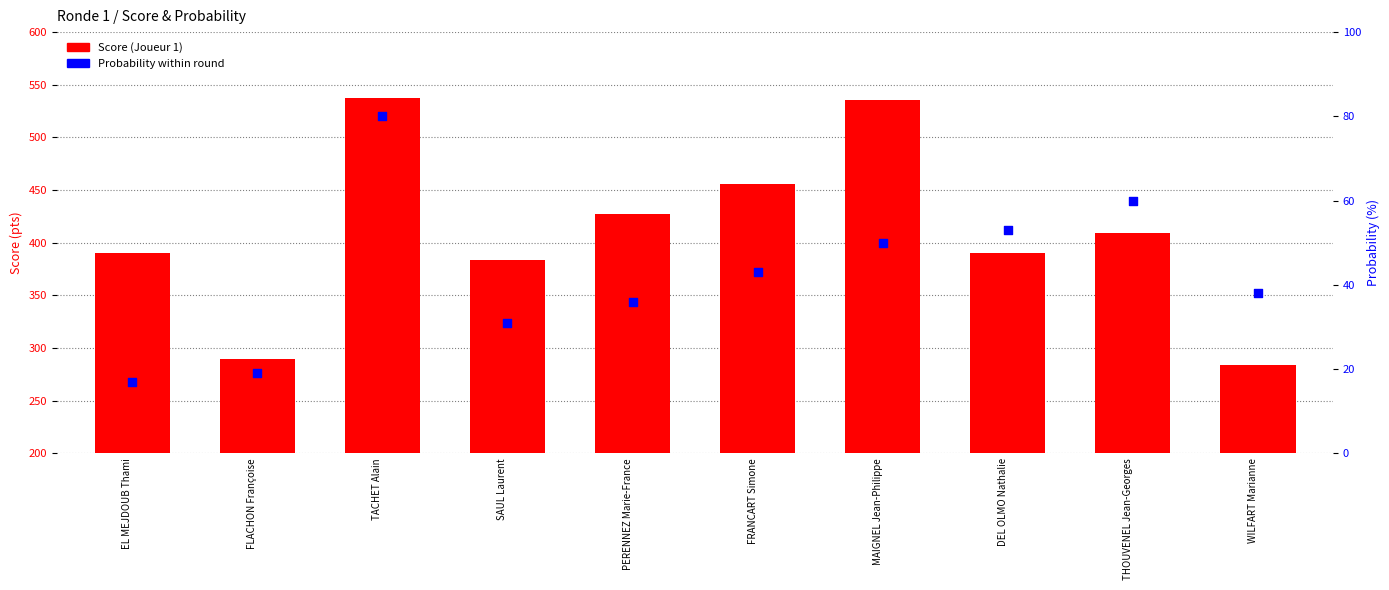

Which series contains the highest Y value?

Score (Joueur 1)